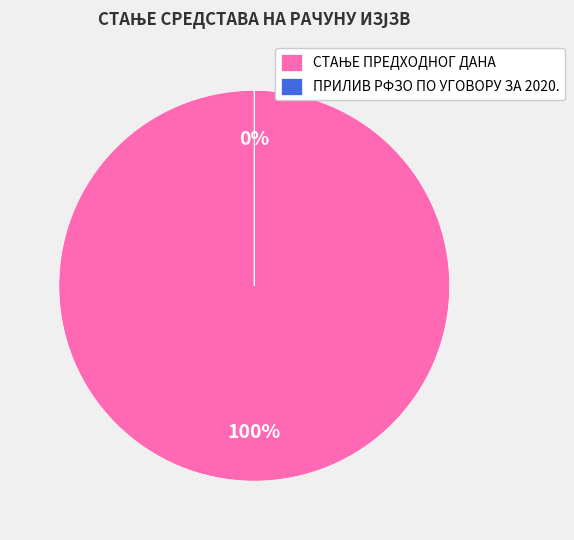

Is ПРИЛИВ РФЗО ПО УГОВОРУ ЗА 2020. the majority of the pie?

No